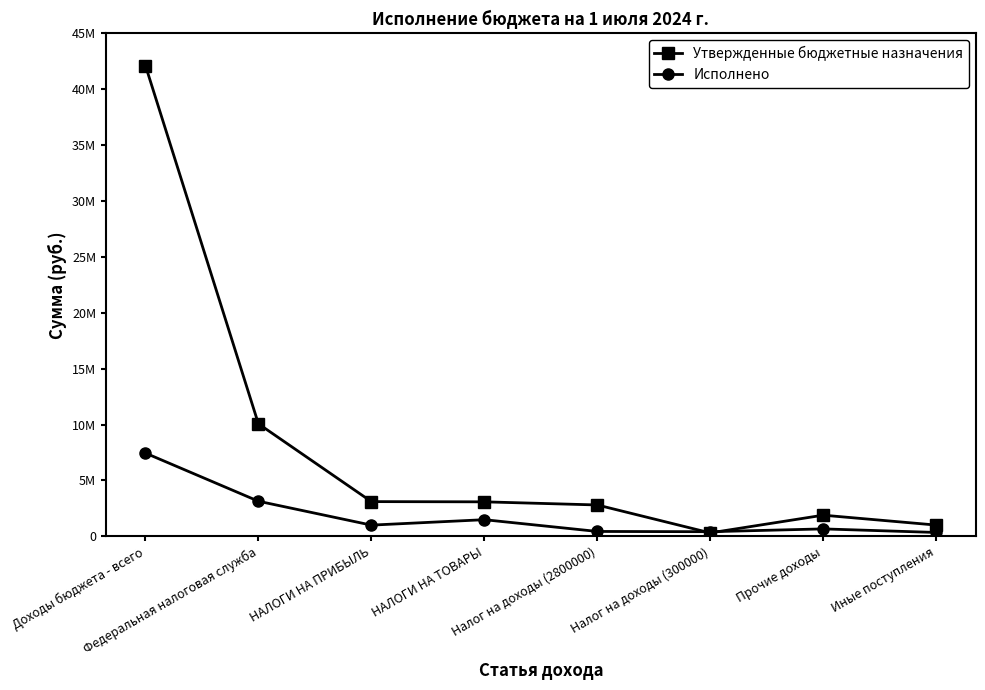

The value of Утвержденные бюджетные назначения at Доходы бюджета - всего is 72156395.4. True or false?

False